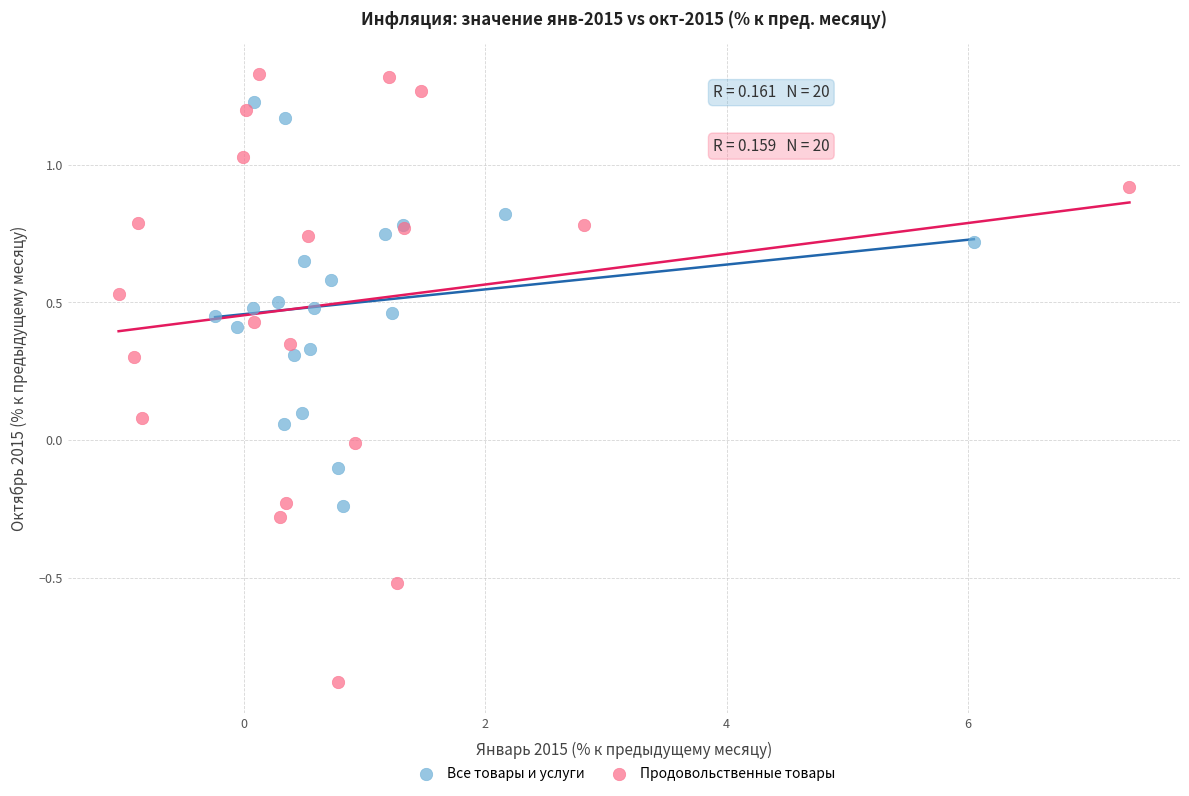

Which series contains the lowest Y value?

Продовольственные товары